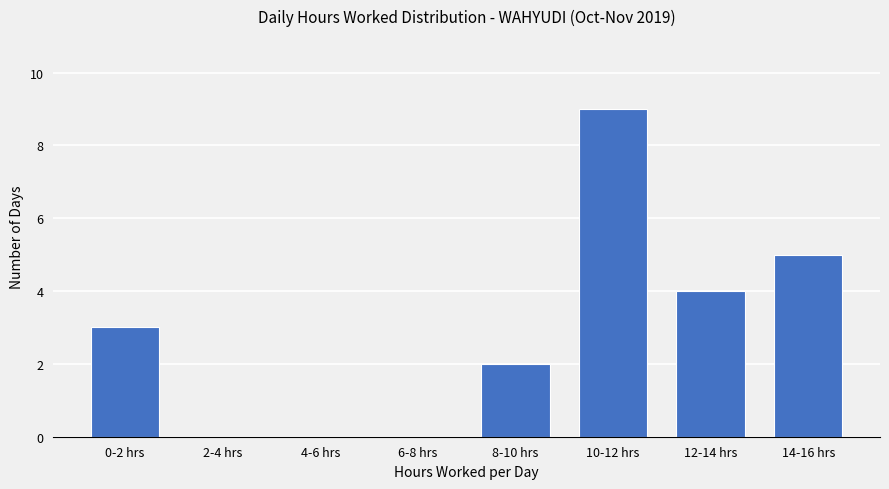

Reading left to right, what are all the values shown in this chart?

0-2 hrs=3	2-4 hrs=0	4-6 hrs=0	6-8 hrs=0	8-10 hrs=2	10-12 hrs=9	12-14 hrs=4	14-16 hrs=5